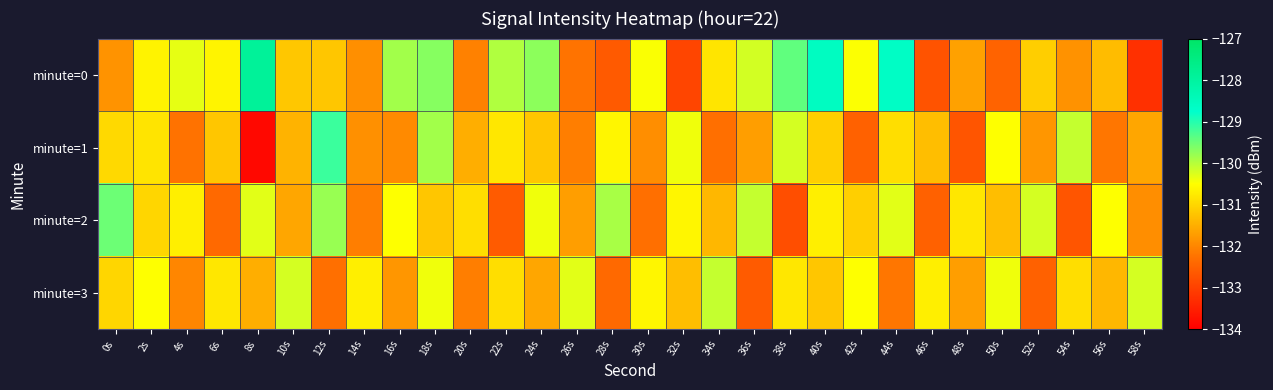

Reading right to left, what are all the values shown in this chart?

minute=0: 58s=-133.3	56s=-131.3	54s=-131.8	52s=-131.1	50s=-132.5	48s=-131.7	46s=-132.7	44s=-128.6	42s=-130.5	40s=-128.6	38s=-129.4	36s=-130.2	34s=-130.8	32s=-132.9	30s=-130.5	28s=-132.6	26s=-132.2	24s=-129.7	22s=-130.0	20s=-132.1	18s=-129.7	16s=-129.9	14s=-131.9	12s=-131.2	10s=-131.2	8s=-127.9	6s=-130.6	4s=-130.3	2s=-130.6	0s=-131.8
minute=1: 58s=-131.6	56s=-132.2	54s=-130.1	52s=-131.8	50s=-130.5	48s=-132.7	46s=-131.3	44s=-130.9	42s=-132.5	40s=-131.1	38s=-130.2	36s=-131.7	34s=-132.3	32s=-130.4	30s=-131.9	28s=-130.6	26s=-132.1	24s=-131.2	22s=-130.8	20s=-131.5	18s=-129.9	16s=-132.0	14s=-131.9	12s=-129.2	10s=-131.4	8s=-133.9	6s=-131.2	4s=-132.3	2s=-130.8	0s=-131.0
minute=2: 58s=-131.9	56s=-130.5	54s=-132.7	52s=-130.2	50s=-131.3	48s=-130.8	46s=-132.5	44s=-130.3	42s=-131.1	40s=-130.7	38s=-132.8	36s=-130.1	34s=-131.4	32s=-130.6	30s=-132.3	28s=-129.9	26s=-131.7	24s=-130.4	22s=-132.6	20s=-130.9	18s=-131.2	16s=-130.5	14s=-132.1	12s=-129.8	10s=-131.6	8s=-130.3	6s=-132.4	4s=-130.7	2s=-131.0	0s=-129.5
minute=3: 58s=-130.2	56s=-131.4	54s=-130.9	52s=-132.5	50s=-130.4	48s=-131.7	46s=-130.7	44s=-132.2	42s=-130.5	40s=-131.2	38s=-130.8	36s=-132.6	34s=-130.1	32s=-131.3	30s=-130.6	28s=-132.4	26s=-130.3	24s=-131.6	22s=-130.9	20s=-132.1	18s=-130.4	16s=-131.8	14s=-130.7	12s=-132.3	10s=-130.2	8s=-131.5	6s=-130.8	4s=-132.0	2s=-130.5	0s=-131.0